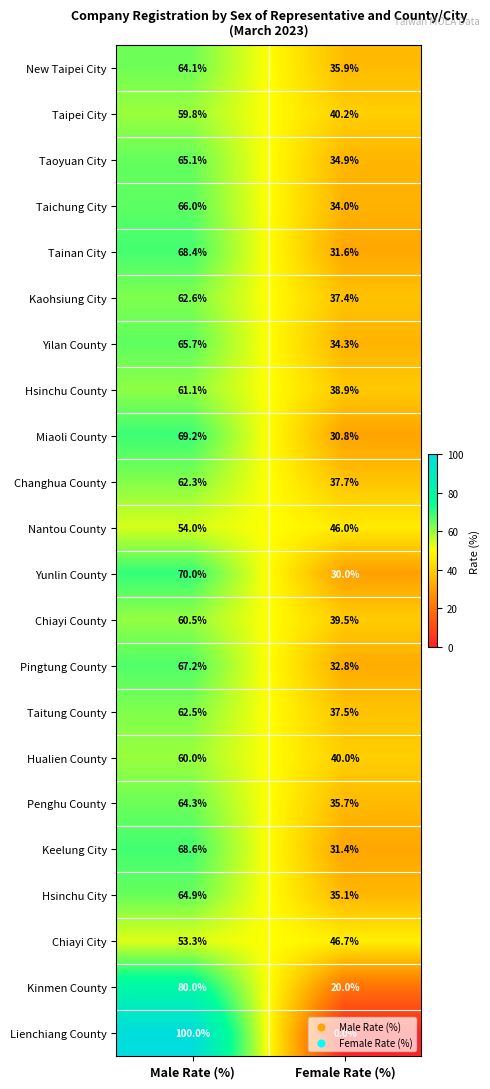

How many values in the Hsinchu County series exceed 61?

1